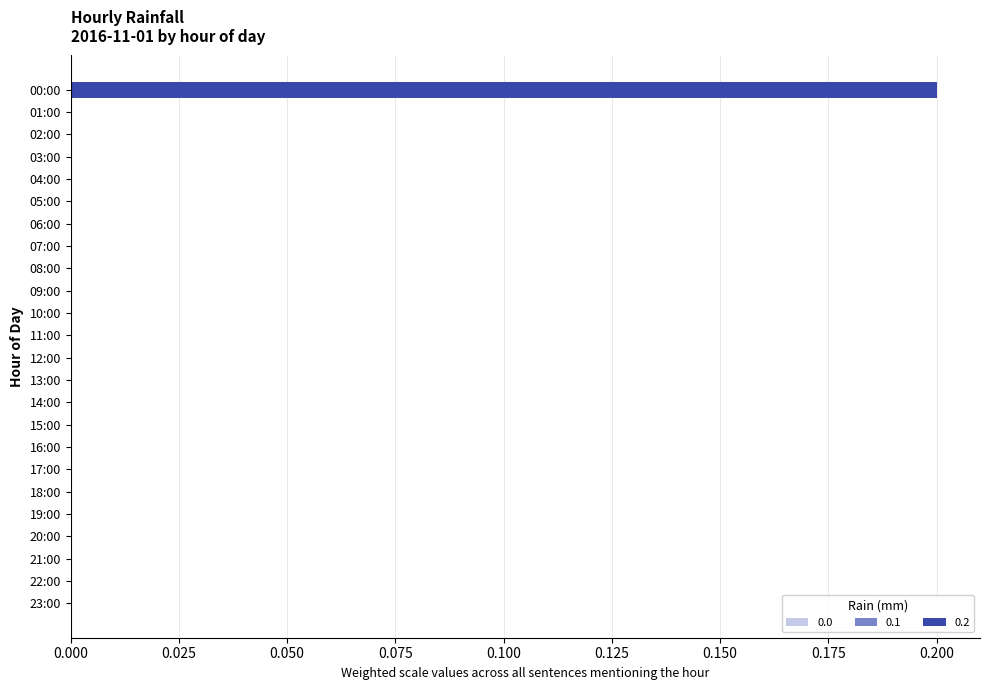

The chart shows a value of -0.1 at 06:00. True or false?

False